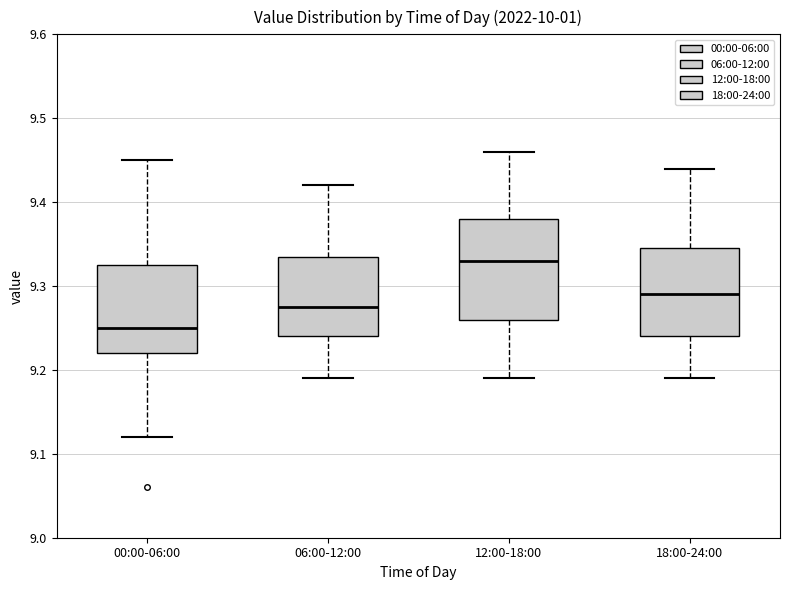

Which box's median line is the lowest?

00:00-06:00